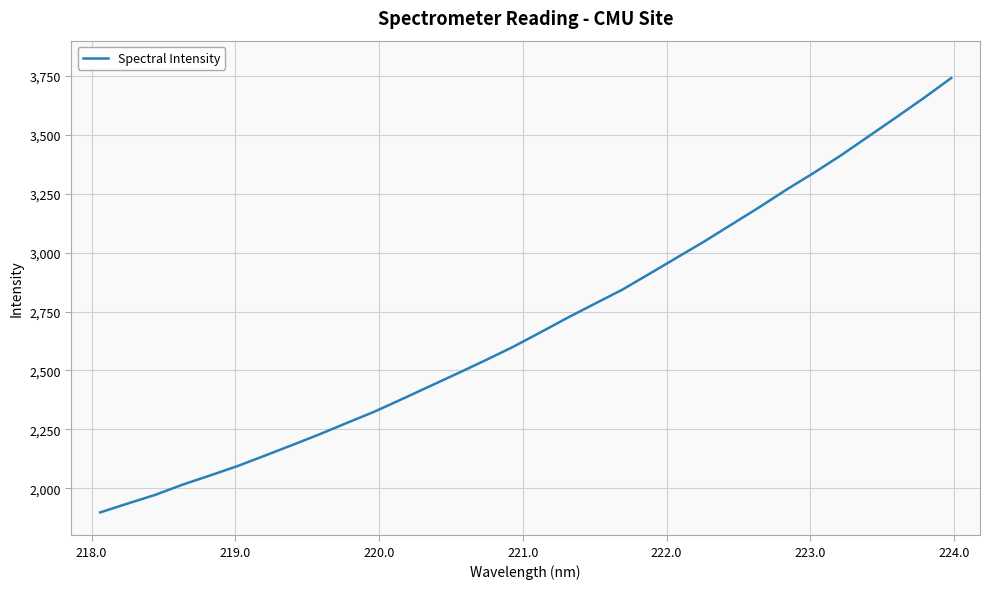

What is the smallest value displayed?

1897.1